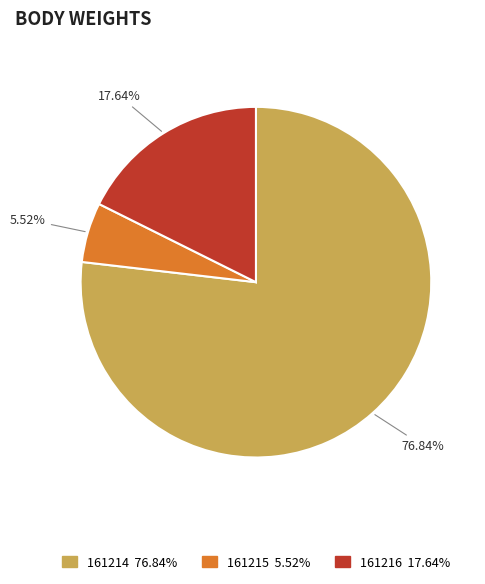

The 161214 slice represents 77% of the pie. True or false?

True